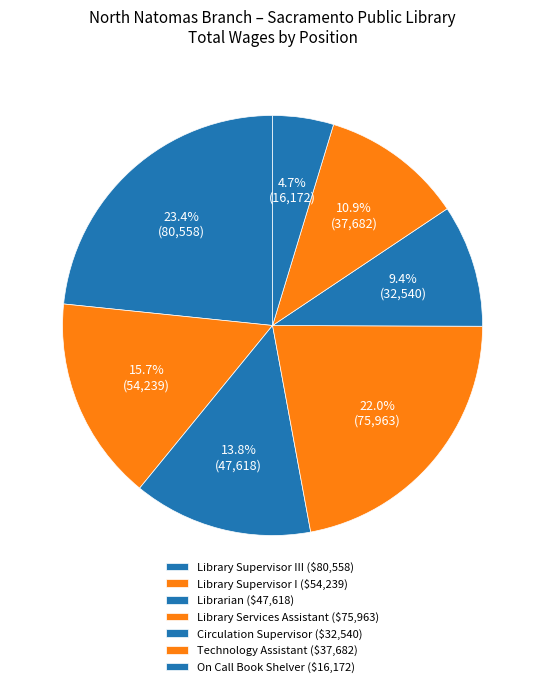

Is there a majority slice in this chart?

No